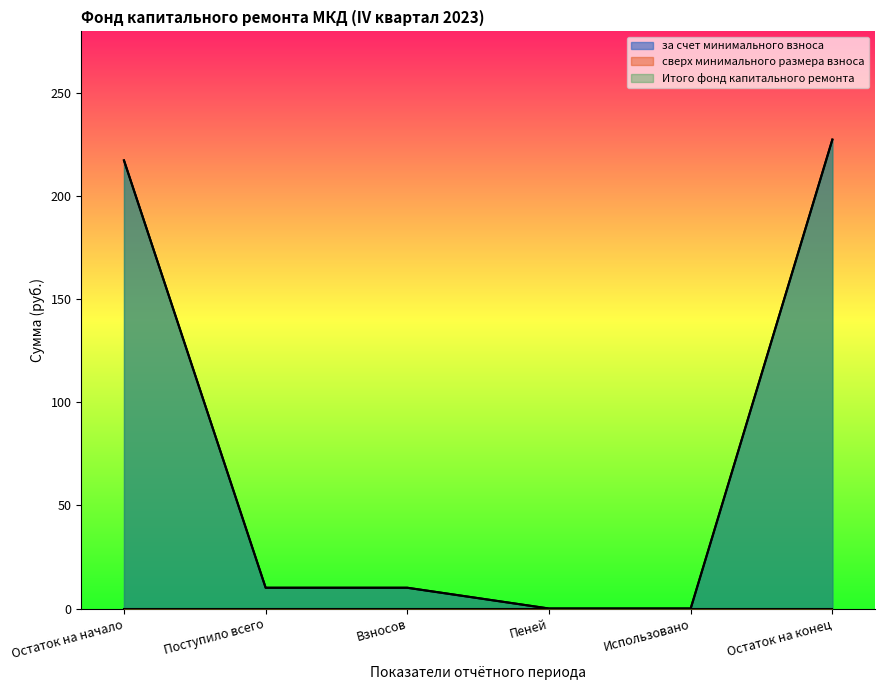

What is the sum of all за счет минимального взноса values?

465.1